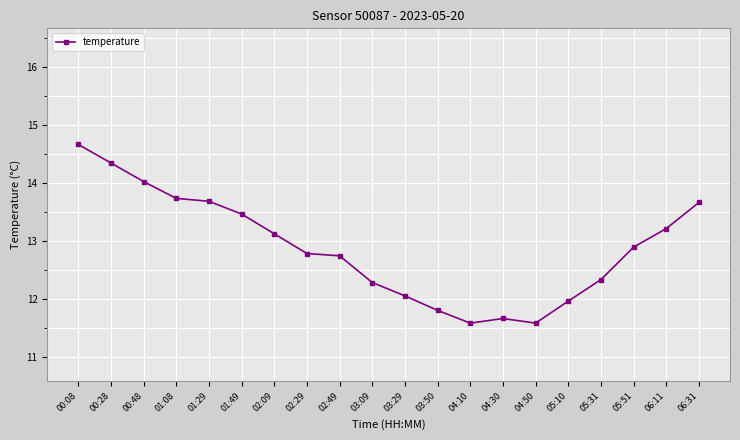

How many series are shown in this chart?

1